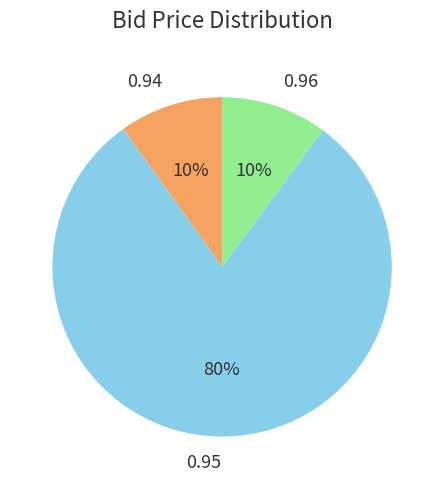

Is there any slice that represents more than half of the pie?

Yes